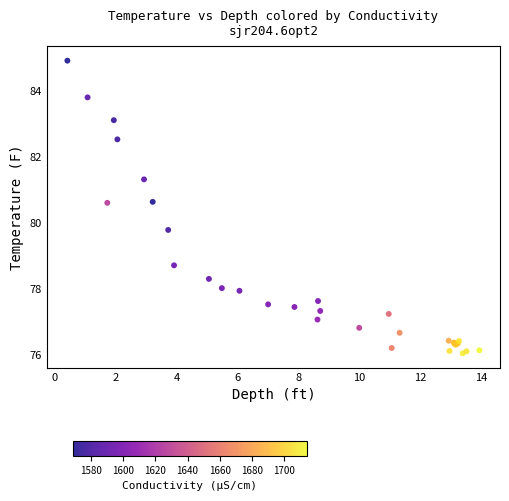

What Y value in the scatter plot is closest to 80?

79.8